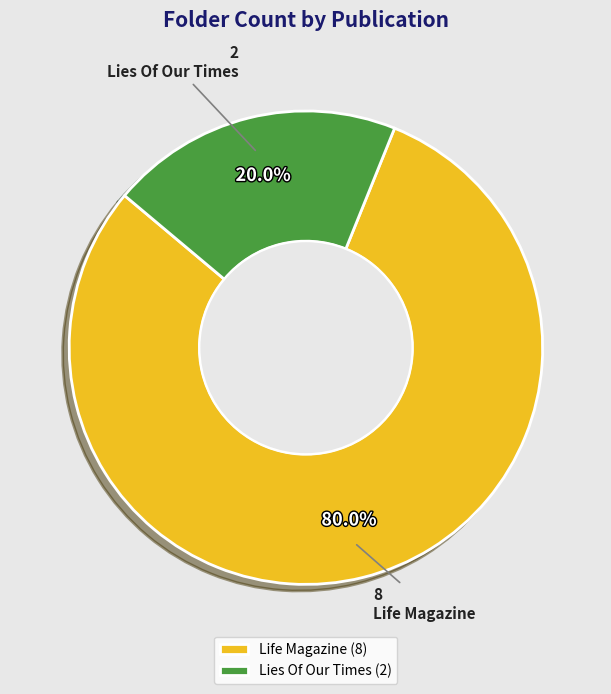

To the nearest percent, what is the difference between the Lies Of Our Times and Life Magazine slice percentages?

60%